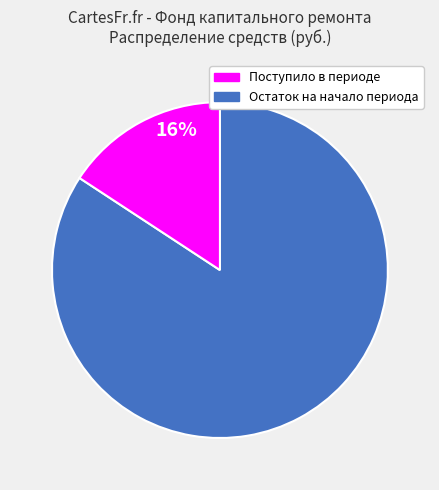

To the nearest percent, what is the average slice percentage?

50%